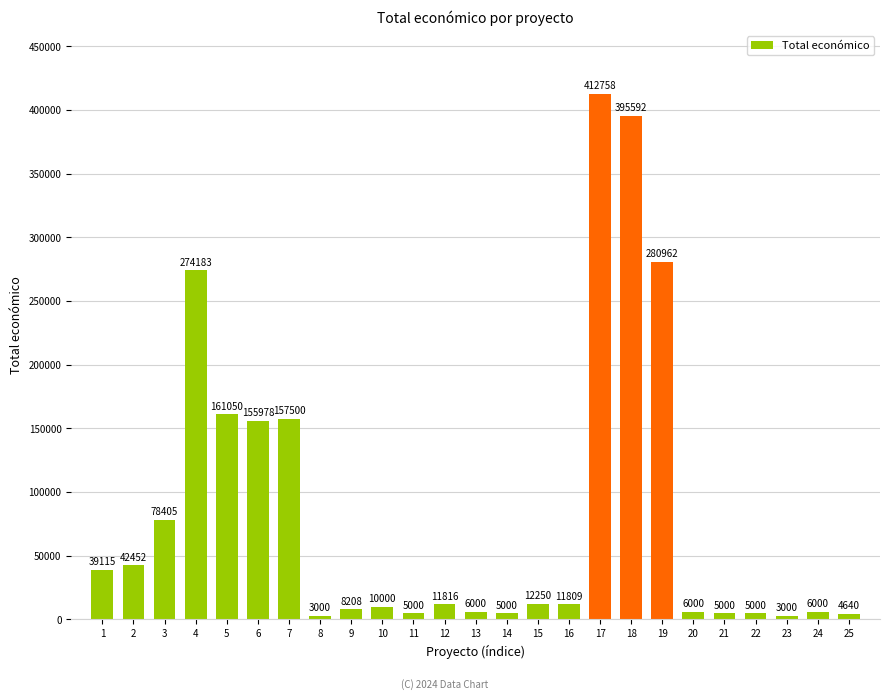

What is the maximum value shown in the chart?

412758